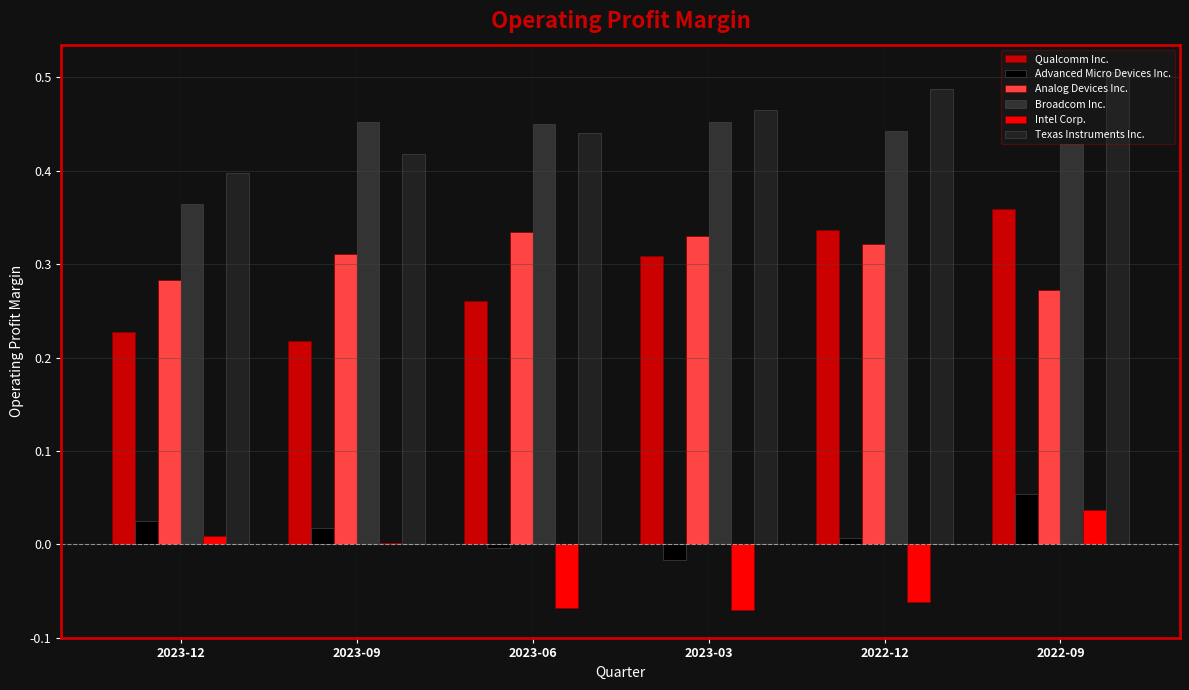

What are all the series names shown in the legend?

Qualcomm Inc., Advanced Micro Devices Inc., Analog Devices Inc., Broadcom Inc., Intel Corp., Texas Instruments Inc.